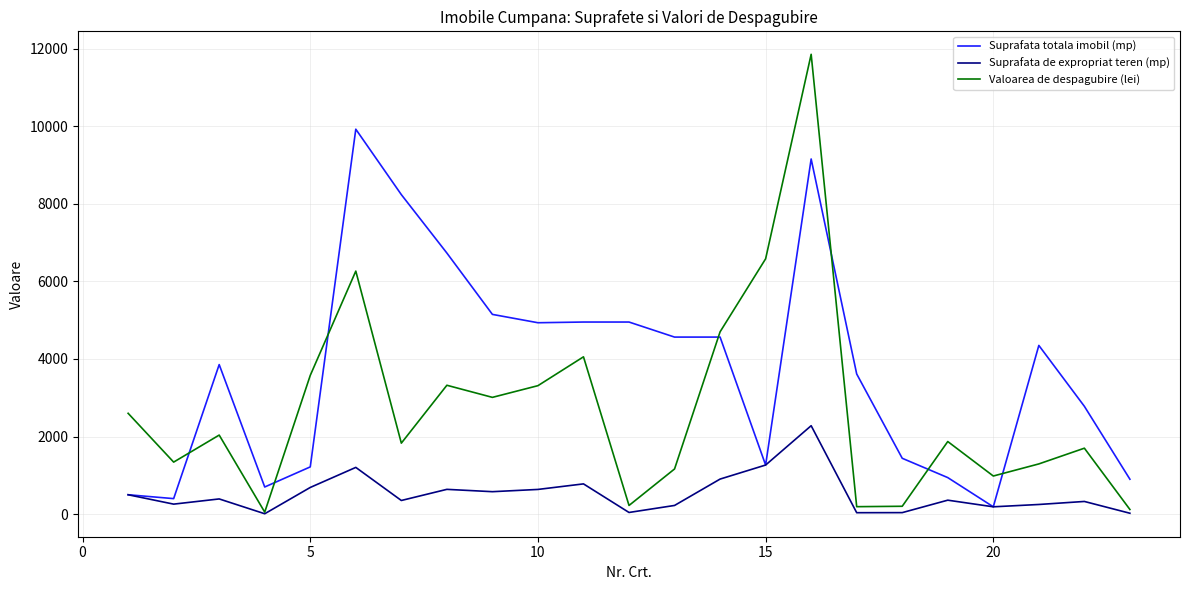

Which series has the largest range (max minus min)?

Valoarea de despagubire (lei)